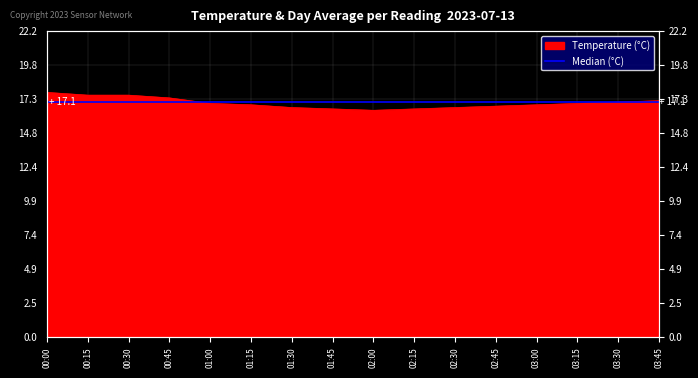

What is the value of the 13th point from the left?

16.9